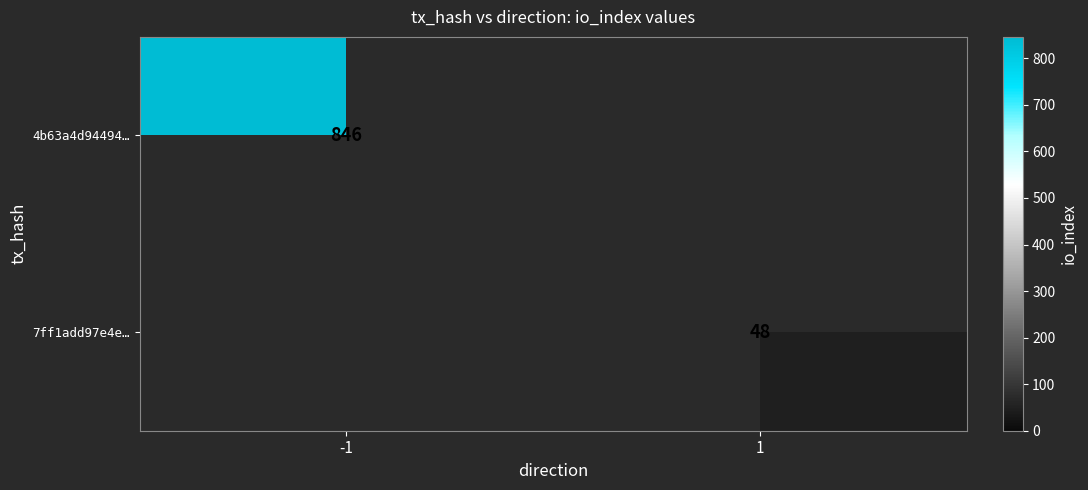

Which category has the lowest value in the 7ff1add97e4e… series?

-1